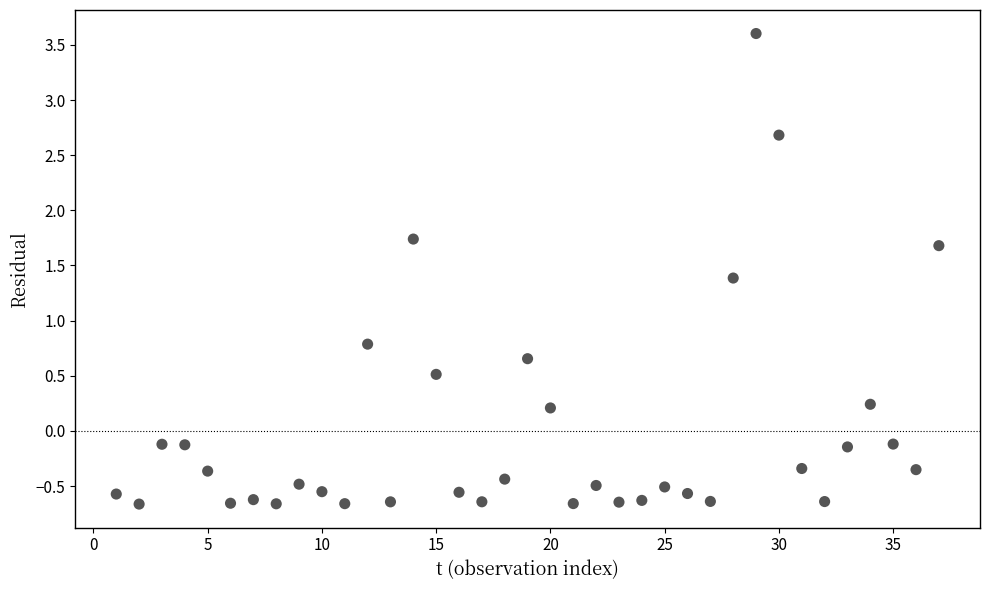

What Y value in the scatter plot is closest to 1?

0.8